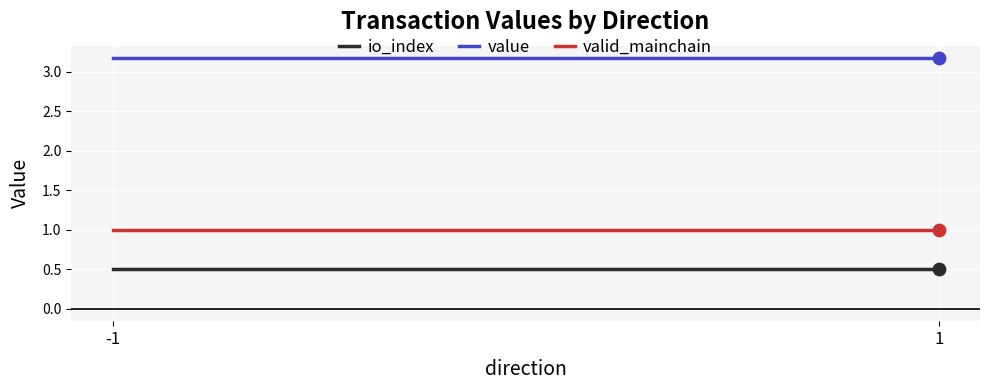

Which series has the largest Y range (max minus min)?

io_index